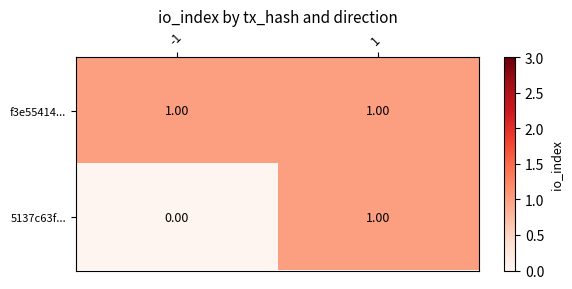

List the series in order of their overall mean, lowest first.

5137c63f..., f3e55414...